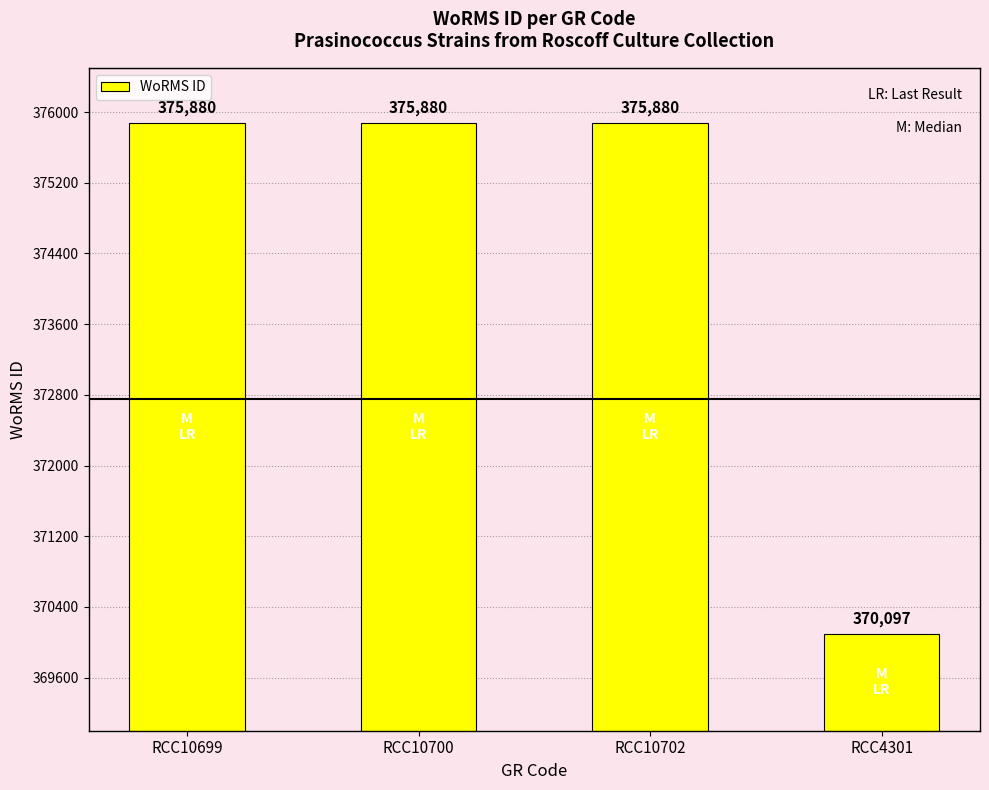

The value at RCC4301 is 244902. True or false?

False